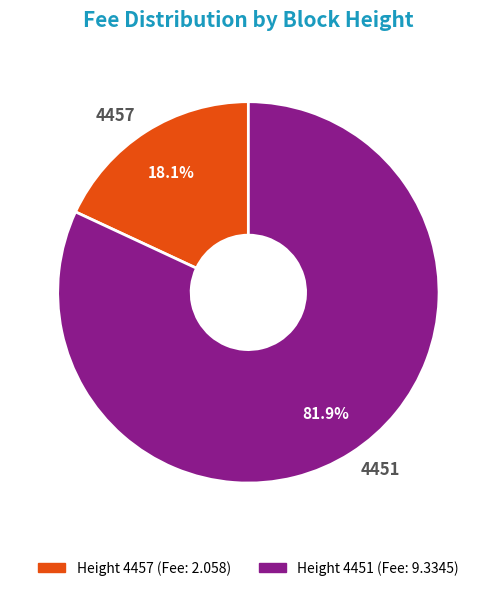

What is the smallest slice in the pie chart?

4457